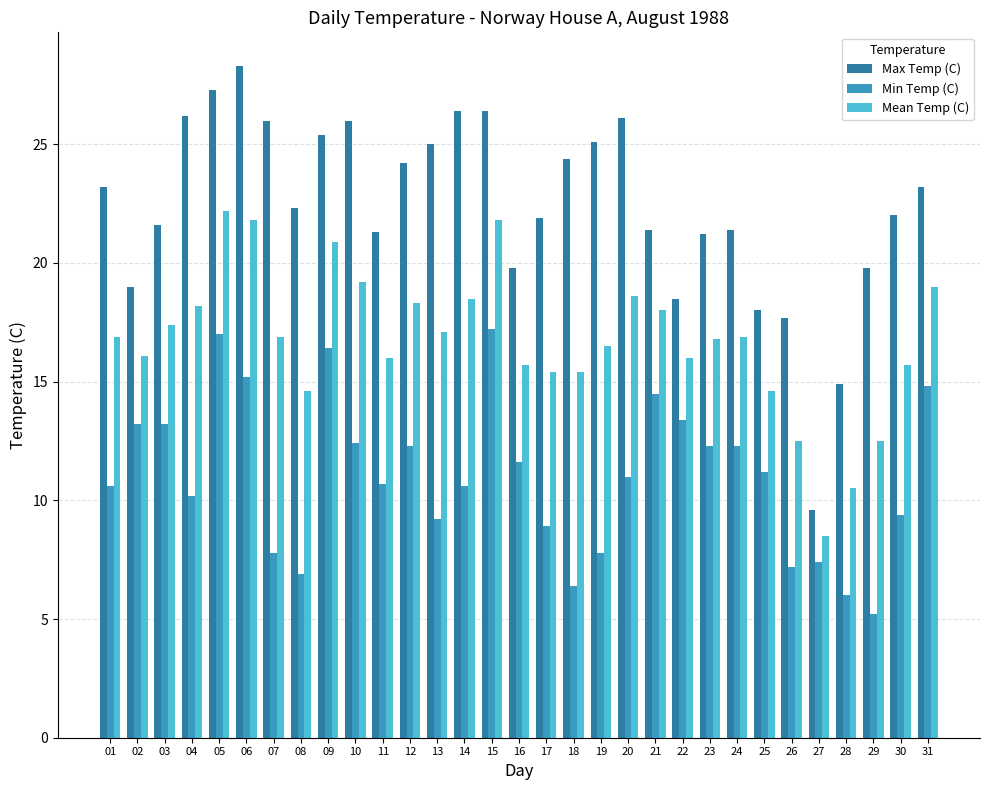

How many data points does each series have?

31